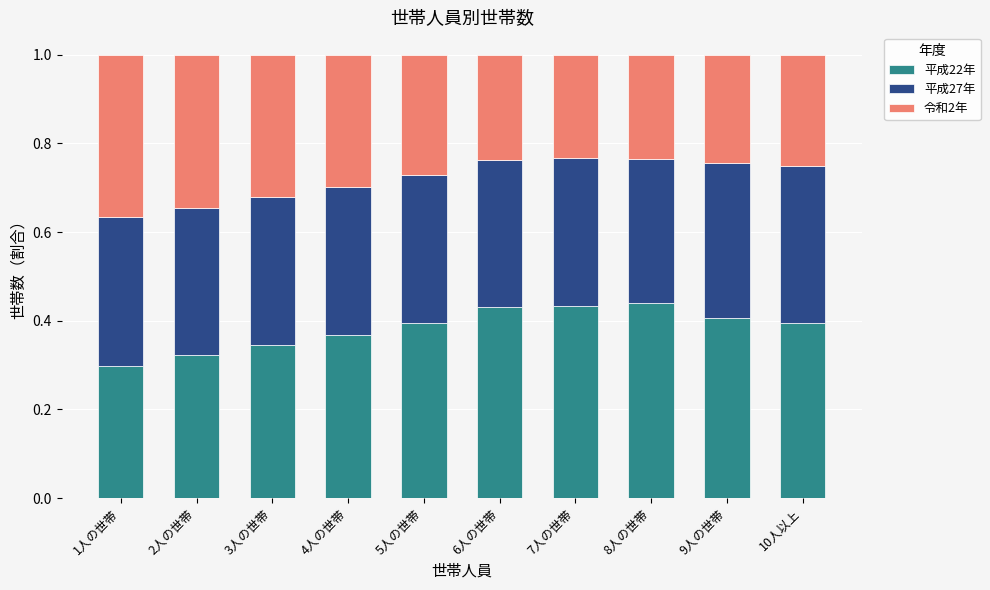

Where is 平成22年 nearest to the value 0?

1人の世帯